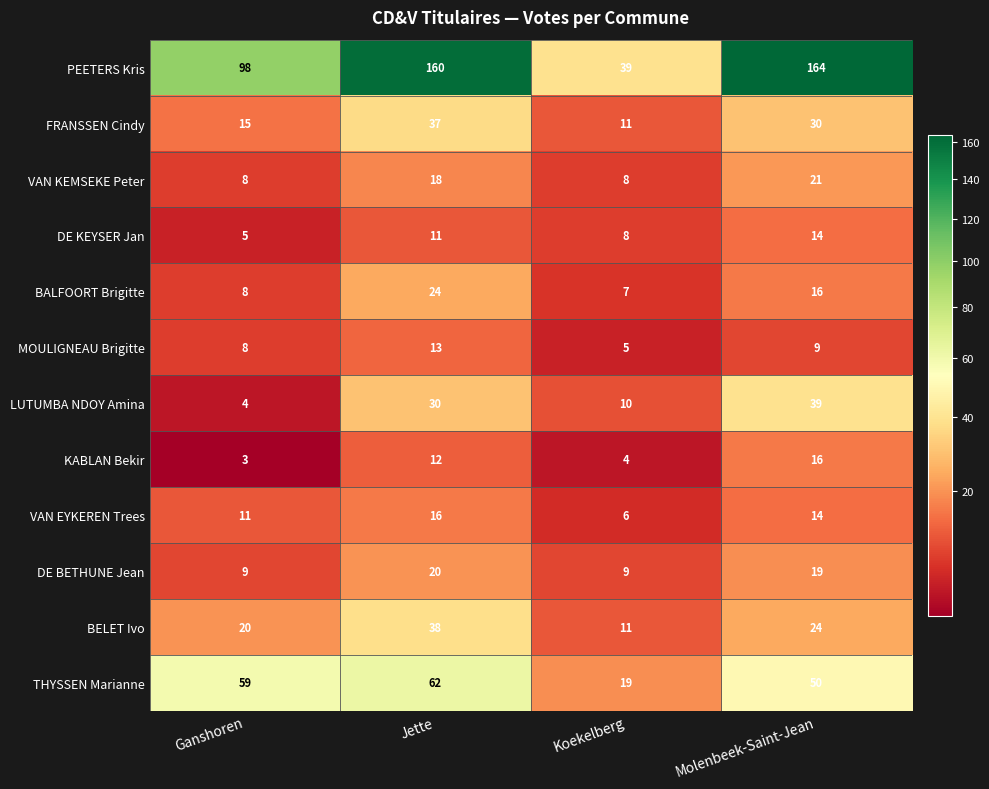

Count the LUTUMBA NDOY Amina values in the range 10 to 39.

3